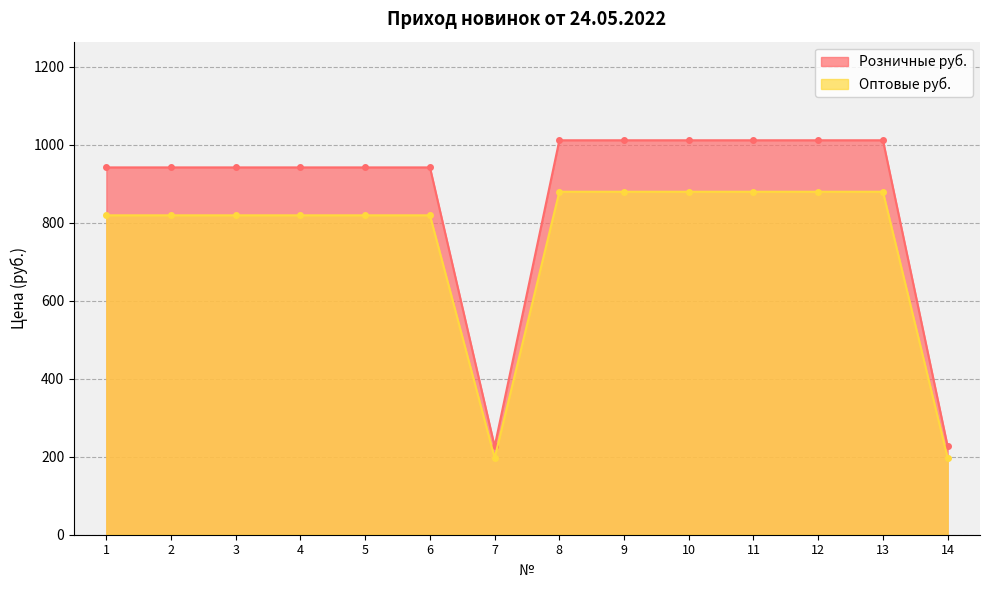

In Розничные руб., how many points are lower than both neighbors (excluding endpoints)?

1